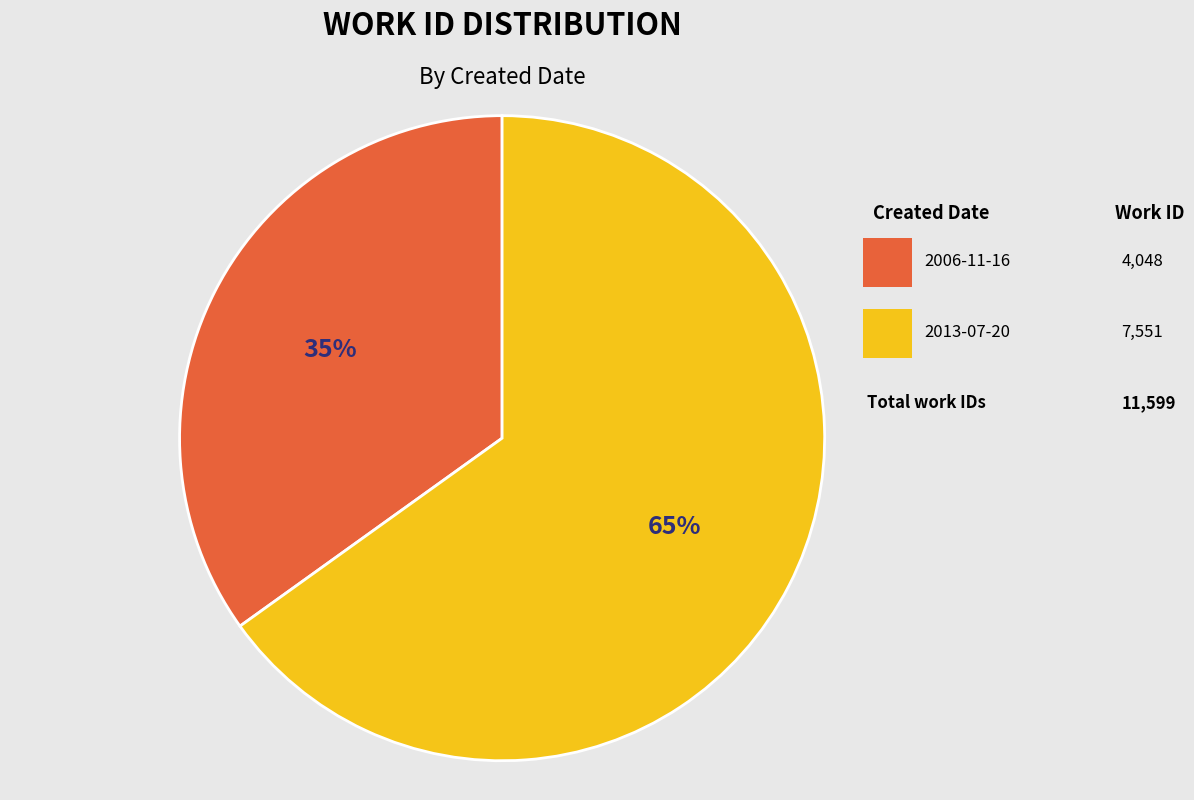

How many segments does this pie chart have?

2